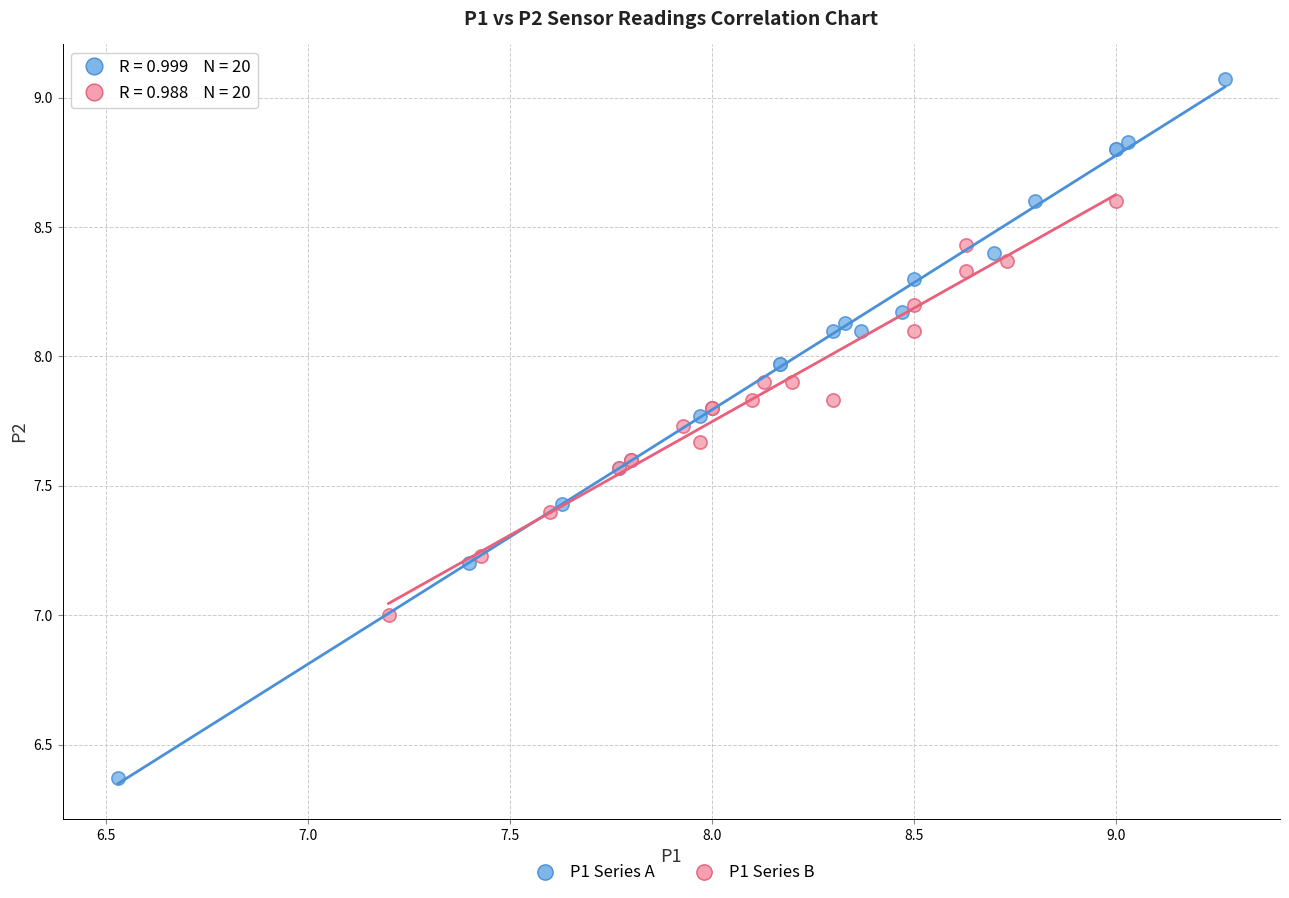

Which series contains the lowest Y value?

P1 Series A